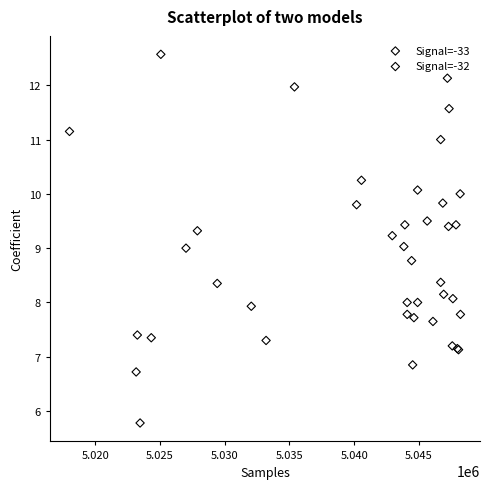

What are all the series names shown in the legend?

Signal=-33, Signal=-32